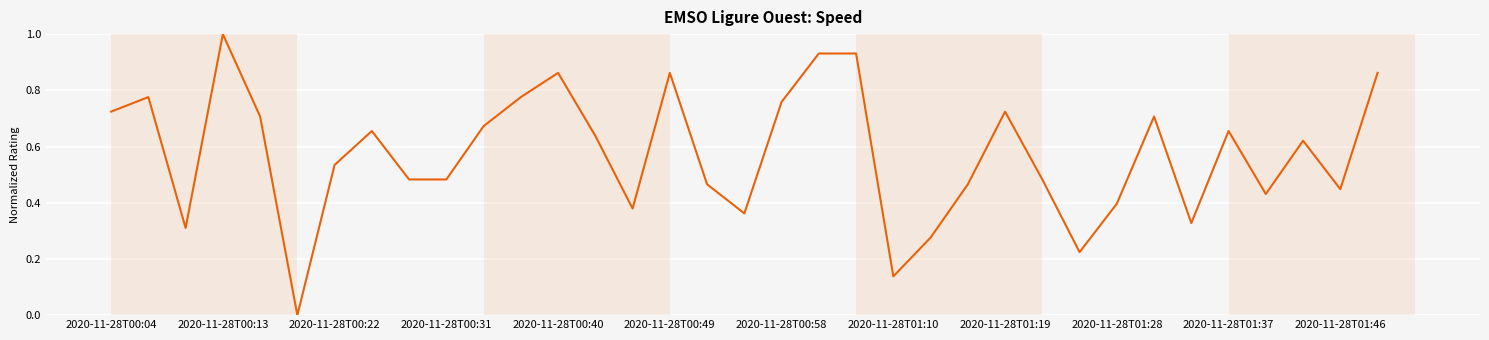

What is the difference between the maximum and minimum values?

1.0